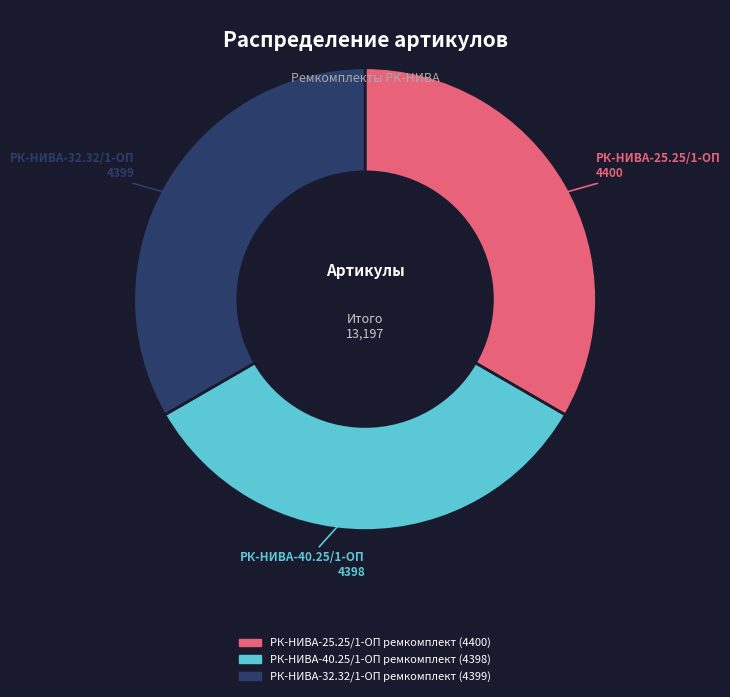

Do РК-НИВА-25.25/1-ОП ремкомплект and РК-НИВА-40.25/1-ОП ремкомплект together represent more than half of the pie?

Yes